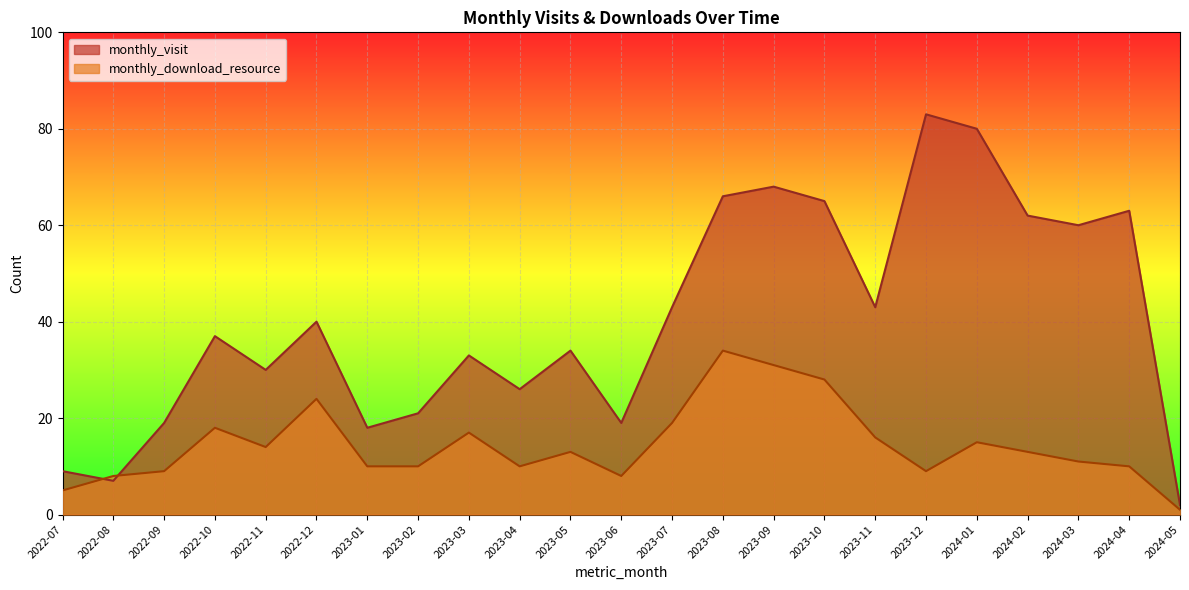

Which category has the lowest value in the monthly_visit series?

2024-05